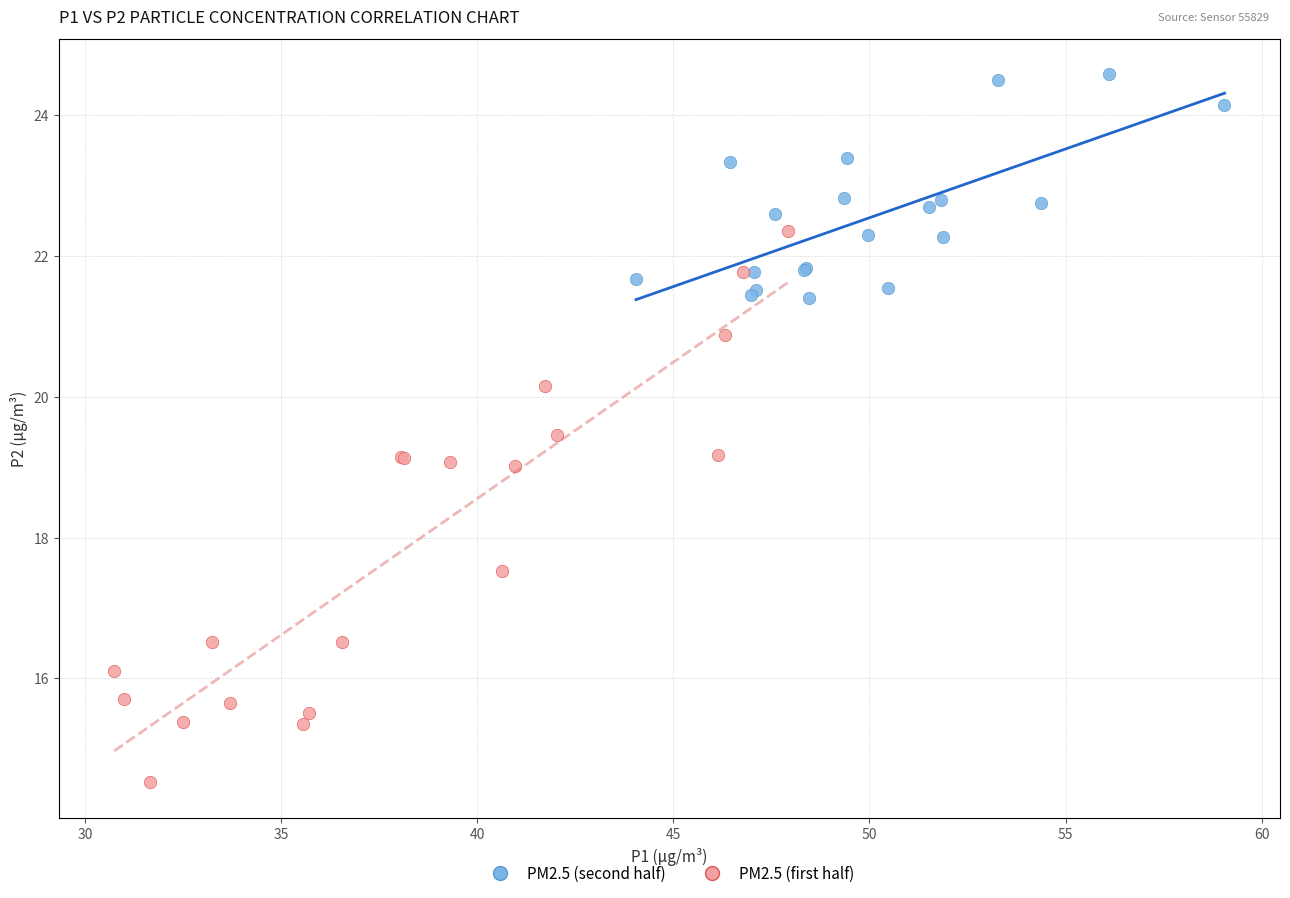

Which series contains the highest Y value?

PM2.5 (second half)